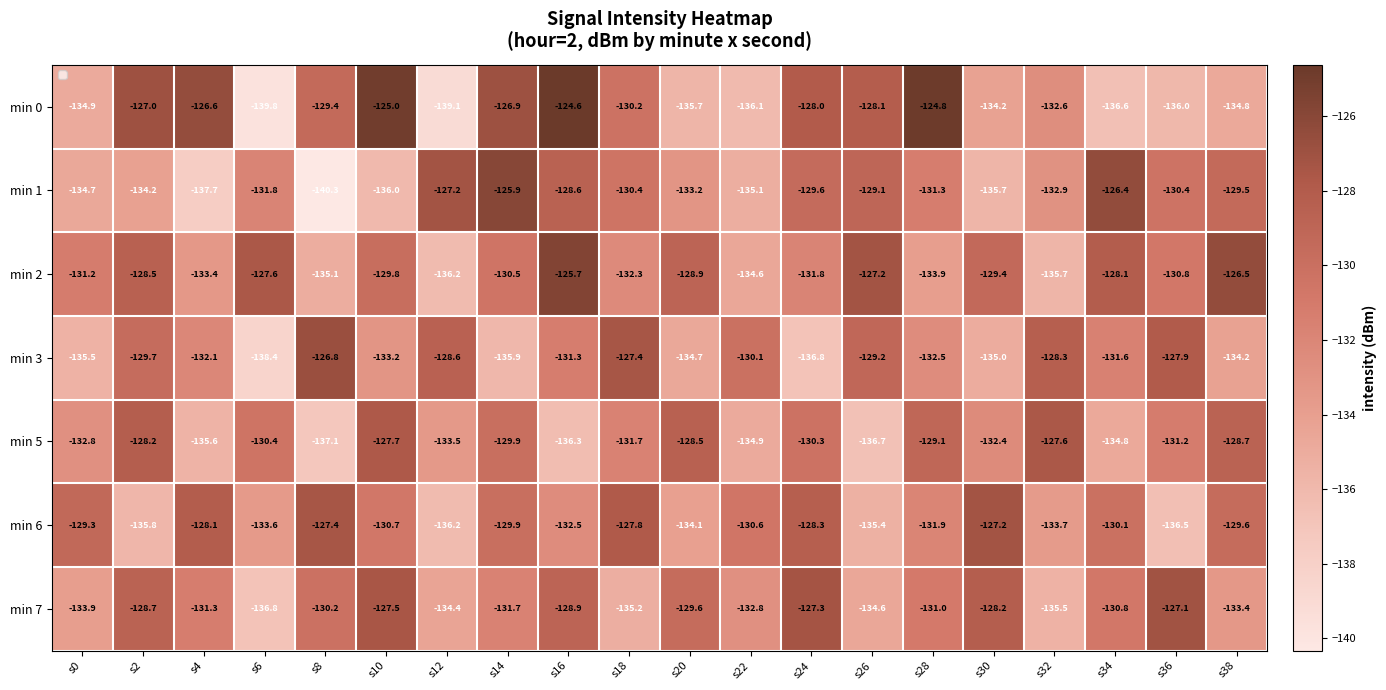

At which category does the chart reach its minimum across all series?

s8